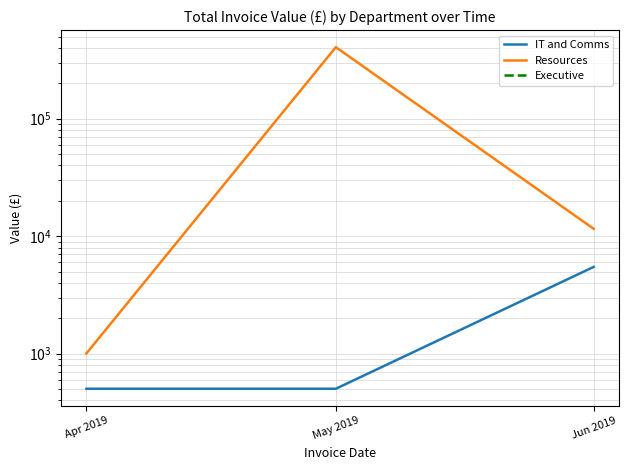

At which category does the chart reach its peak across all series?

May 2019